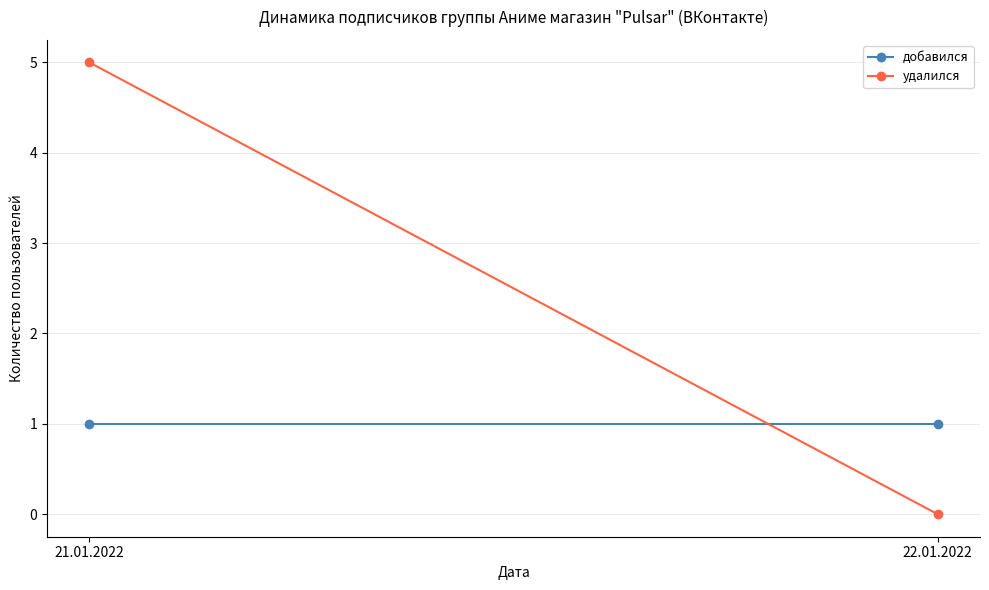

Which series changed the most between 21.01.2022 and 22.01.2022?

удалился